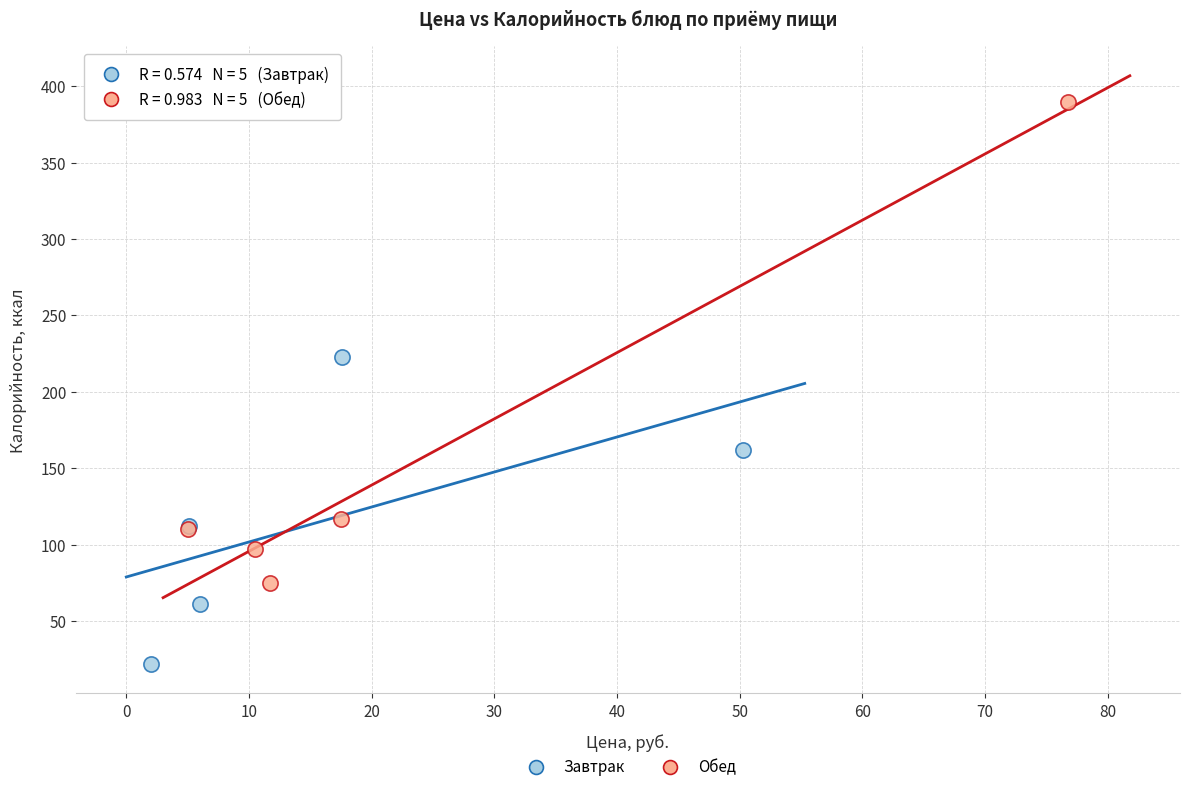

Which series contains the lowest Y value?

Завтрак